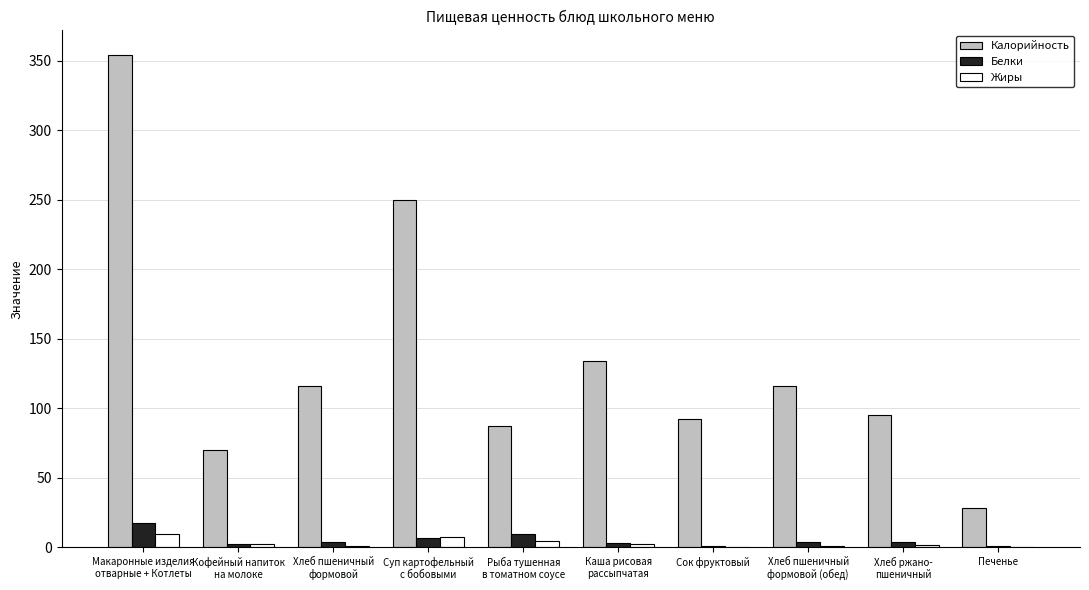

Which series has the largest total across all categories?

Калорийность